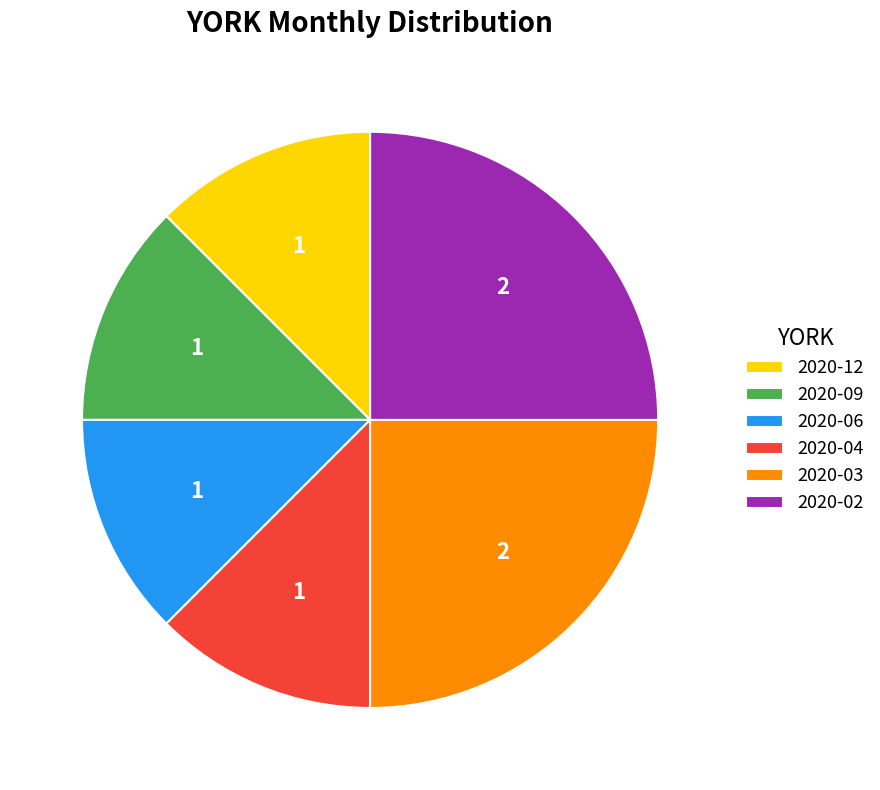

Is 2020-04 the majority of the pie?

No